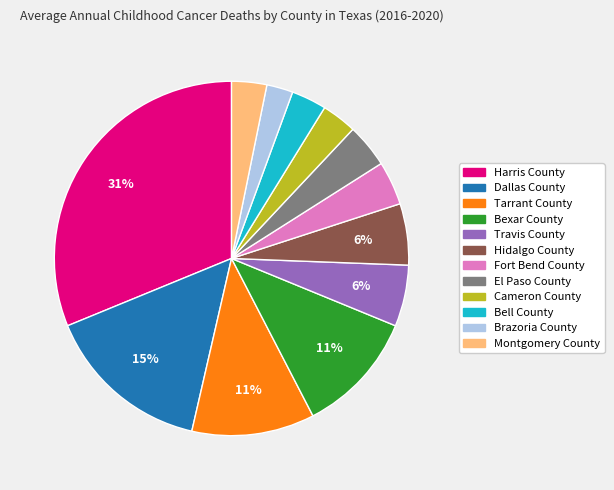

Combined, do Hidalgo County and Harris County account for over 50%?

No